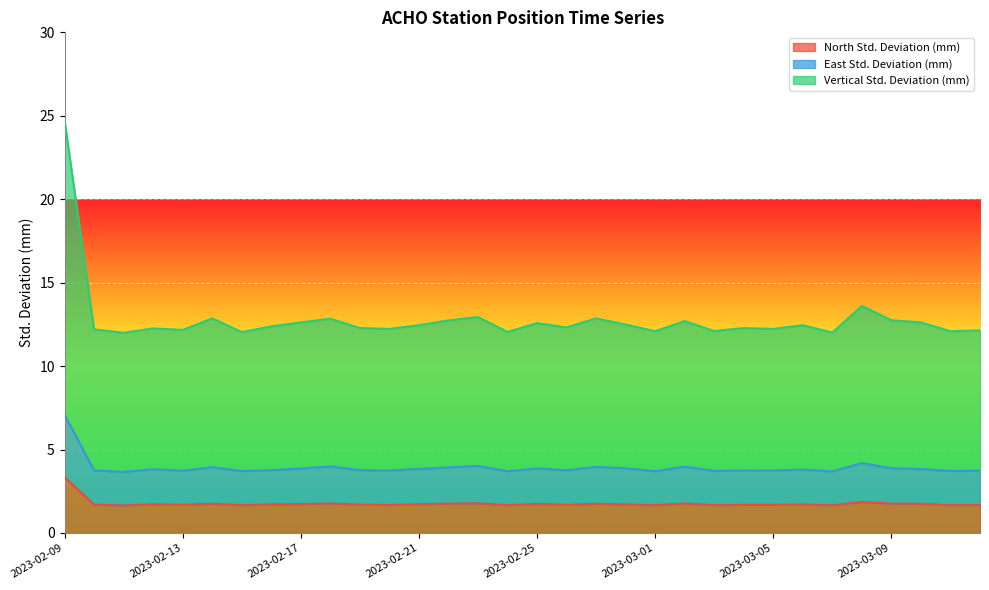

What is the value of the North Std. Deviation (mm) point at the 16th from the left?

1.7